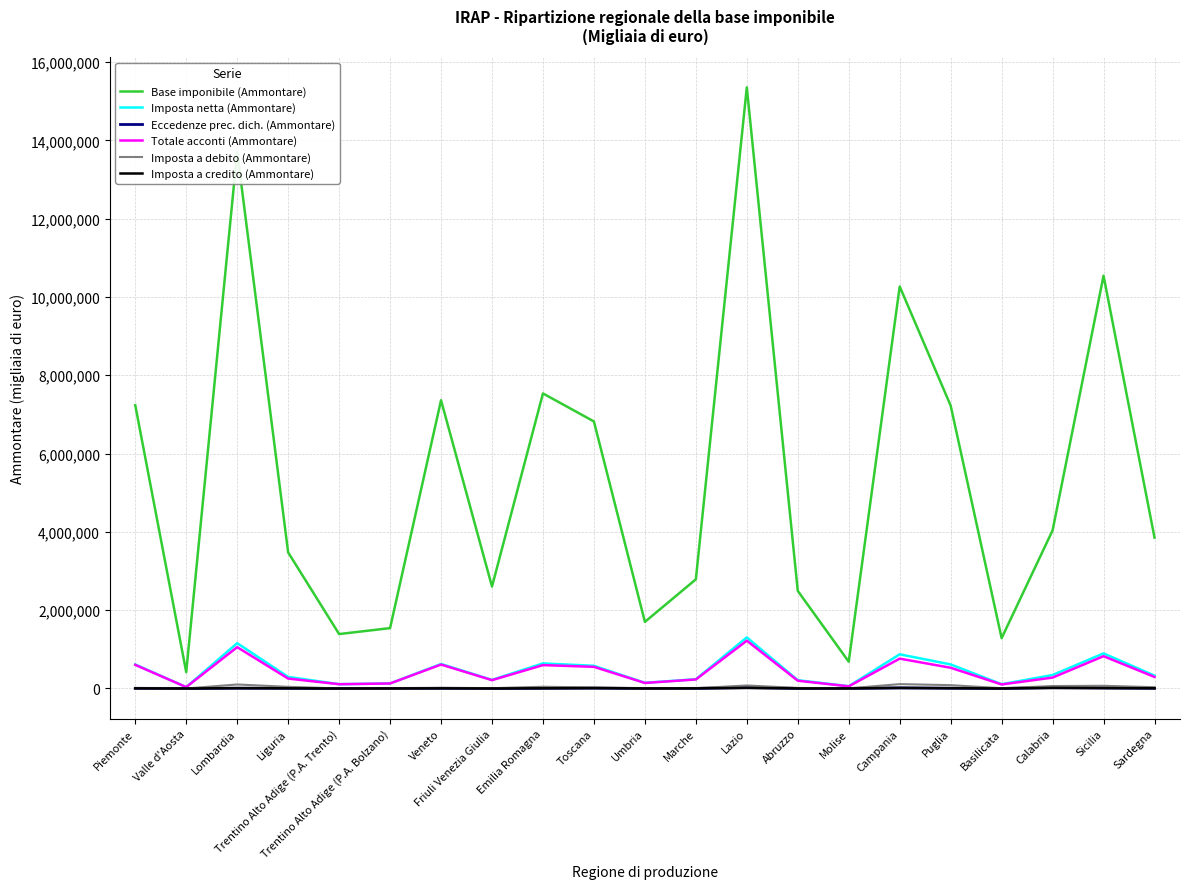

Which series changed the most between Campania and Puglia?

Base imponibile (Ammontare)